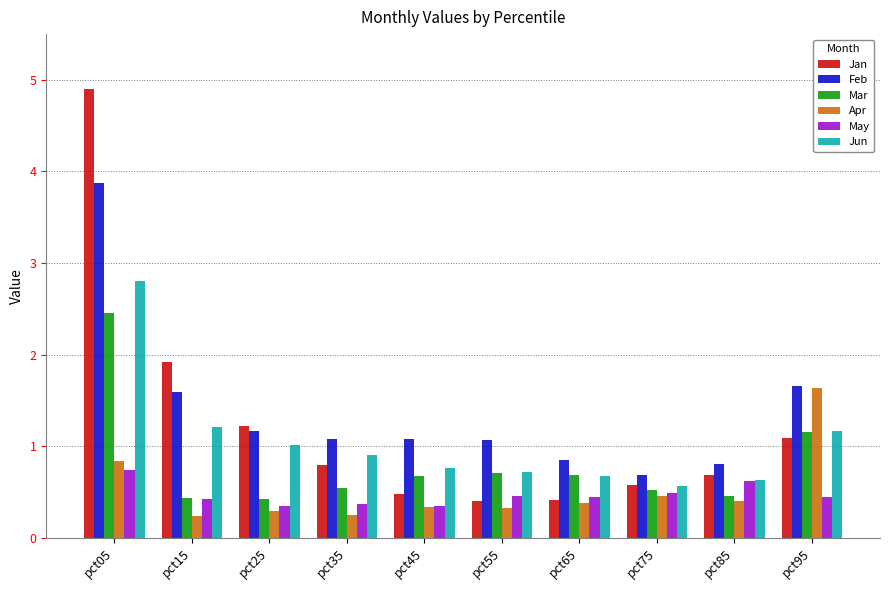

What is the difference between the highest and lowest values at pct15?

1.7